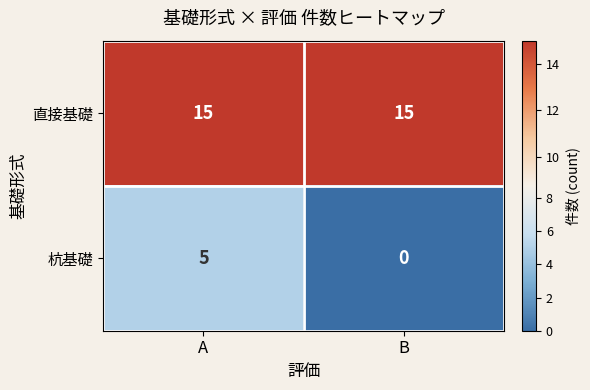

What is the sum of the 直接基礎 values at B and A?

30